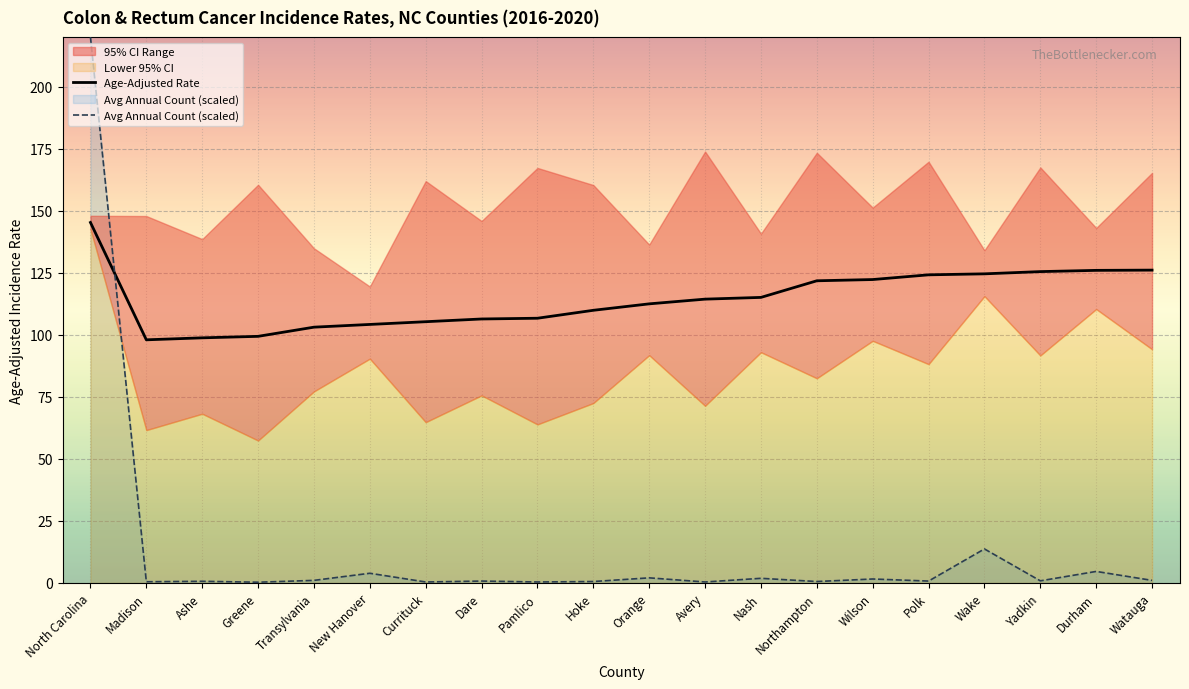

Between Pamlico and Northampton, which is larger?

Northampton